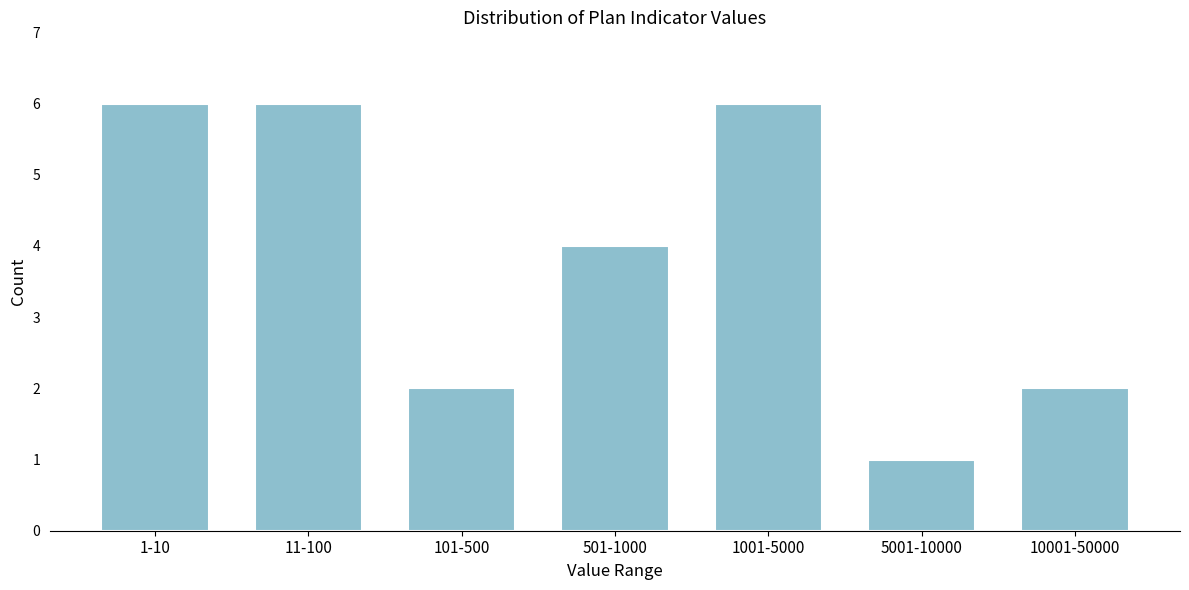

Reading left to right, what are all the values shown in this chart?

6	6	2	4	6	1	2